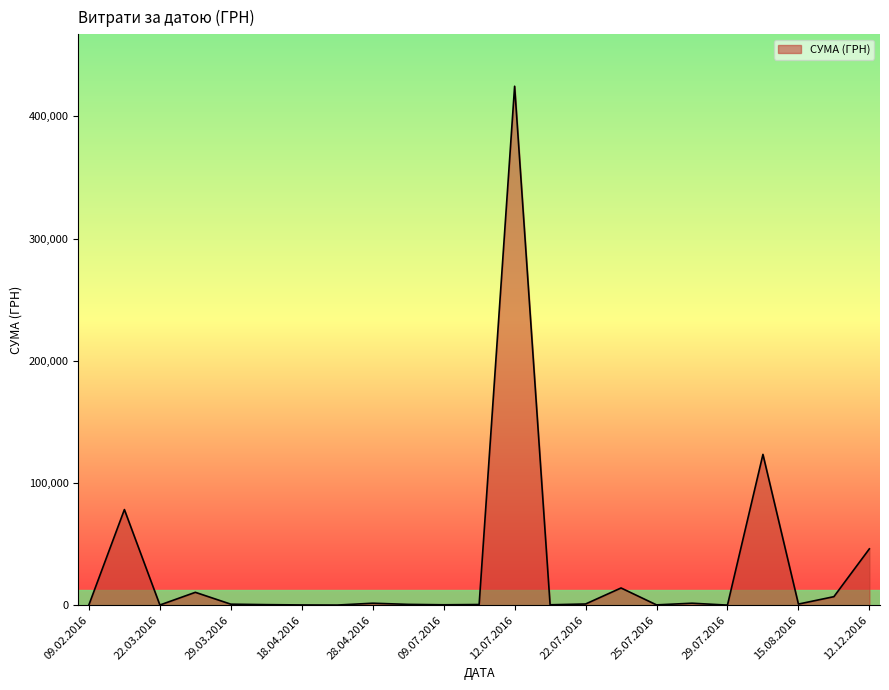

What is the greatest value displayed?

424725.7